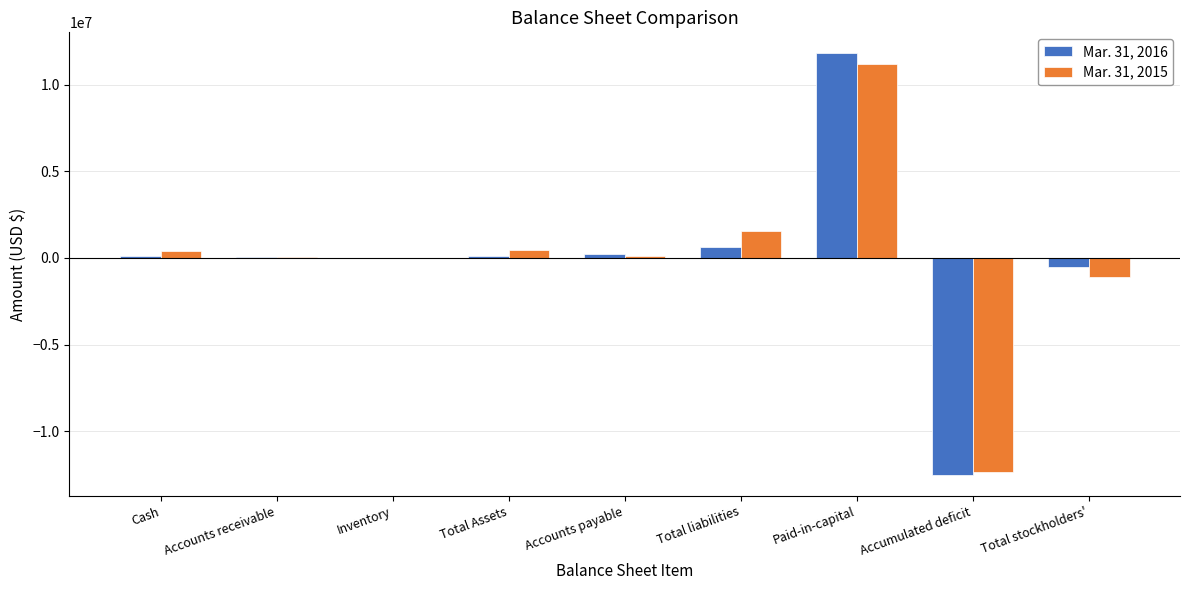

Is it true that Mar. 31, 2015 equals -1079300 at Total stockholders'?

True